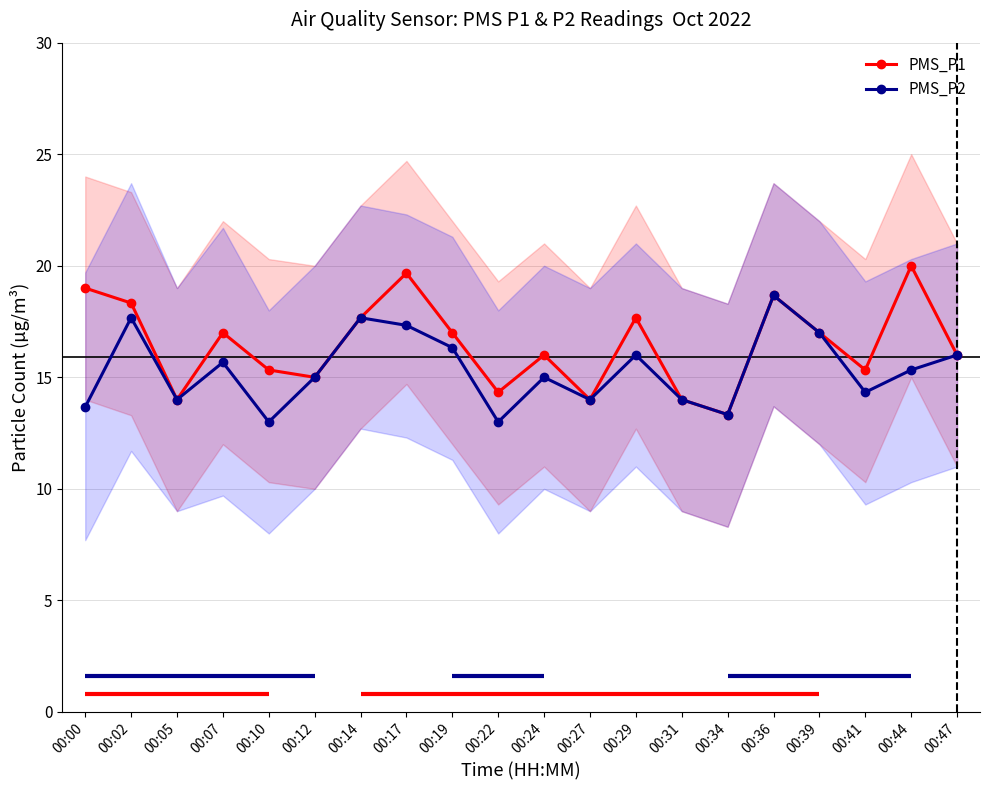

At which category is the sum across all series the highest?

00:36